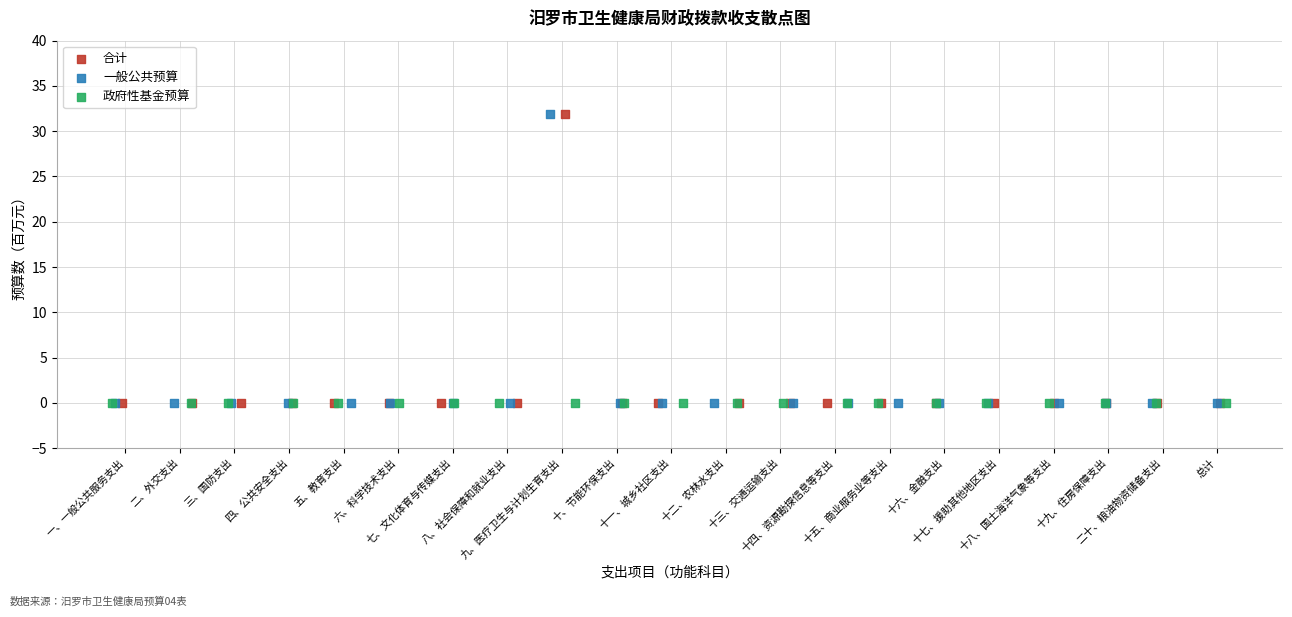

What are all the series names shown in the legend?

合计, 一般公共预算, 政府性基金预算